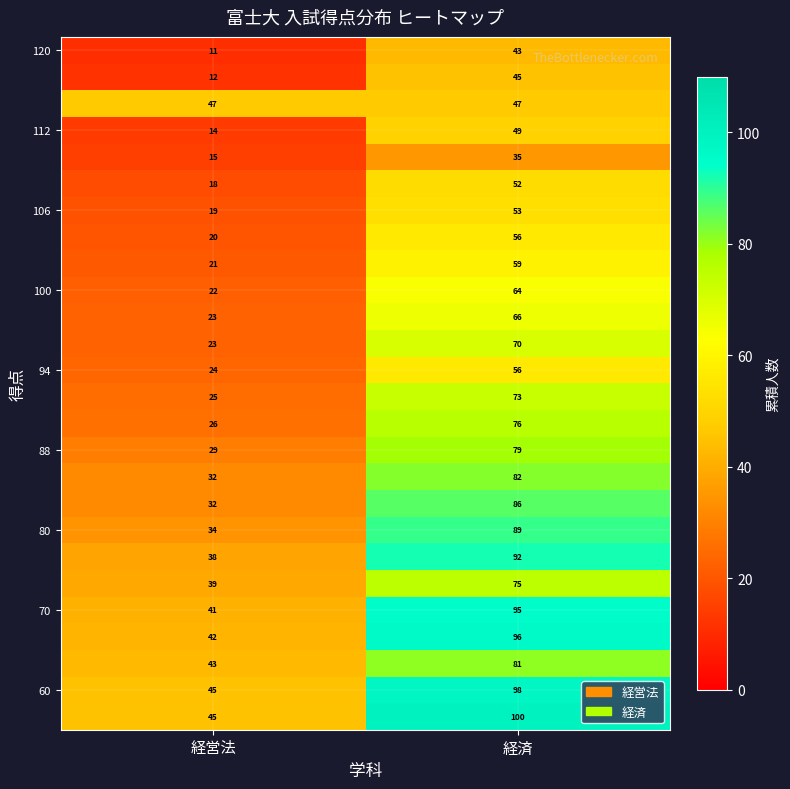

What is the minimum value shown in the chart?

11